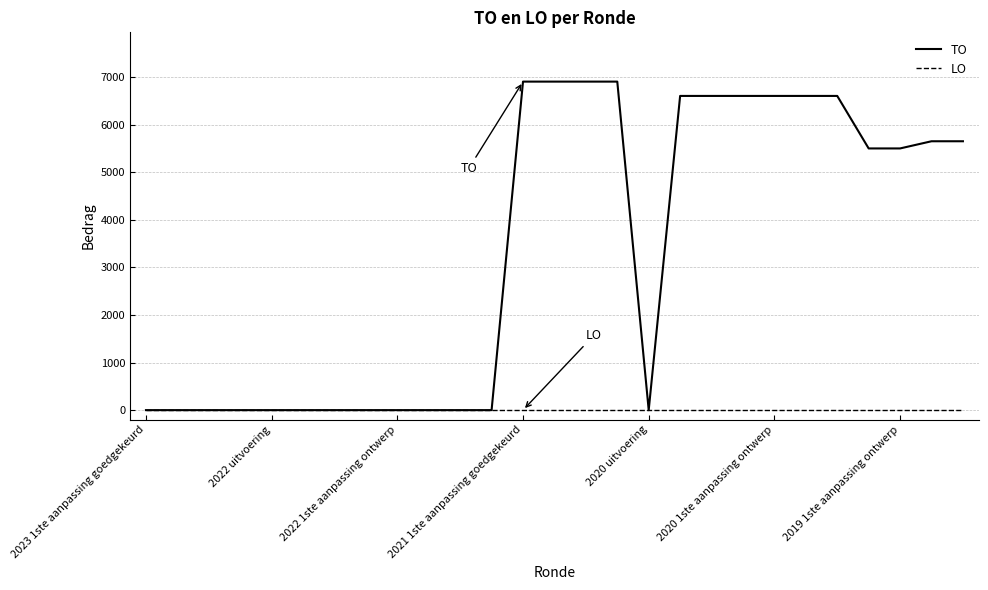

What is the difference between the maximum and minimum values in the TO series?

6907